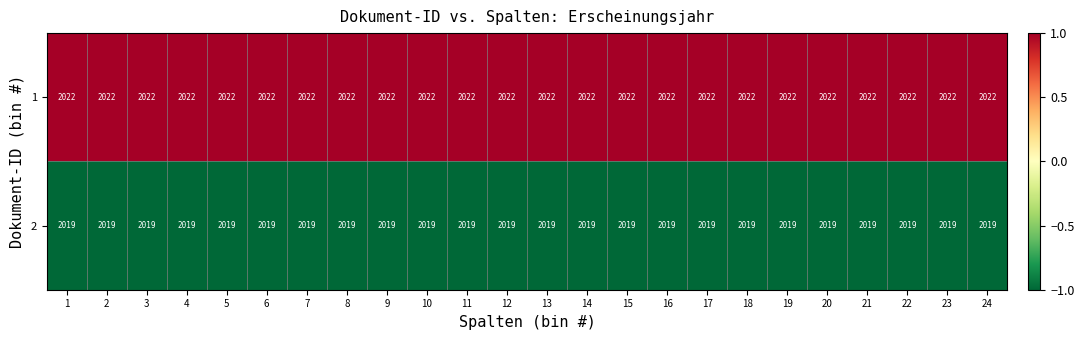

At 12, list the series in order from largest to smallest.

1, 2